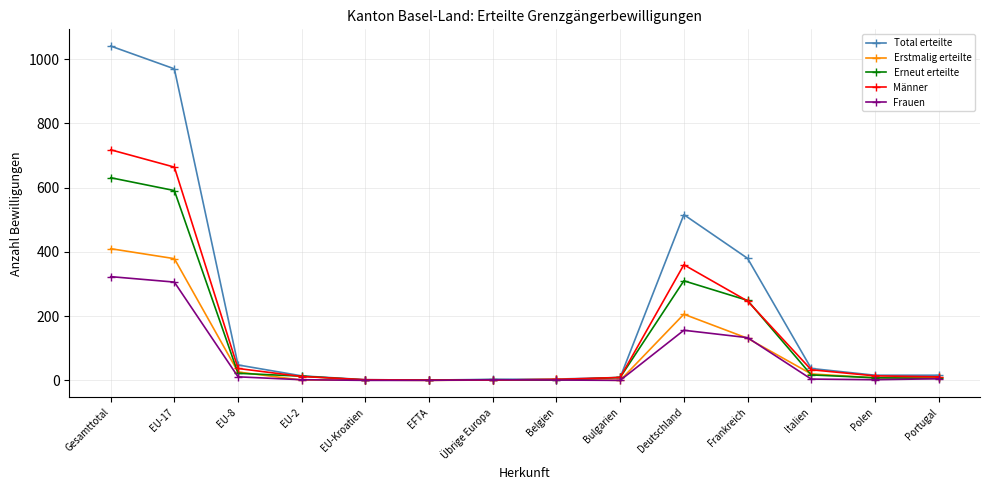

Does the chart display data point markers on the line(s)?

Yes